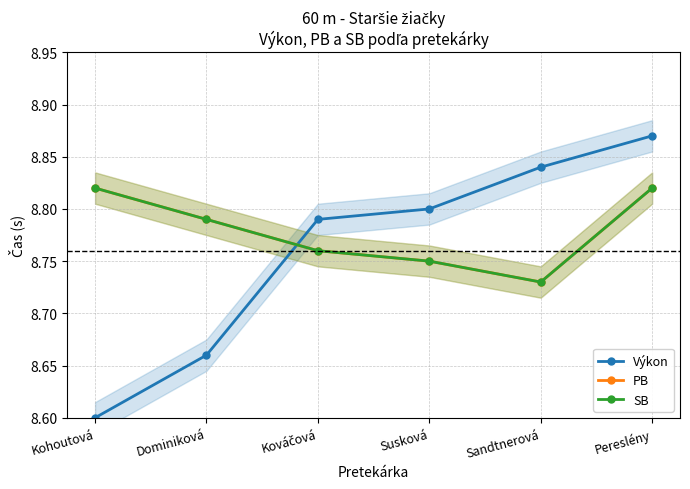

What is the average value of the SB series?

8.8